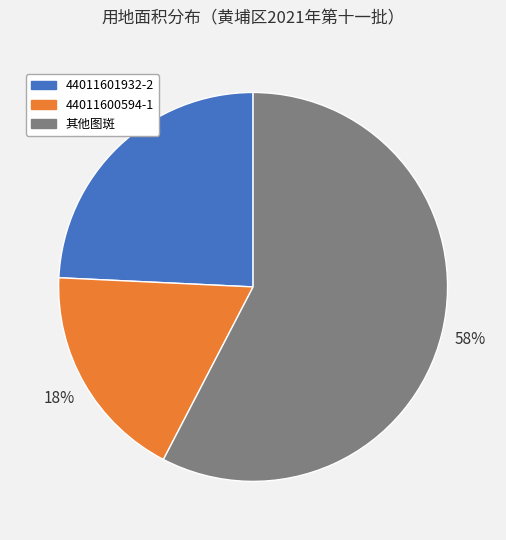

Which category has the smallest portion of the pie?

44011600594-1